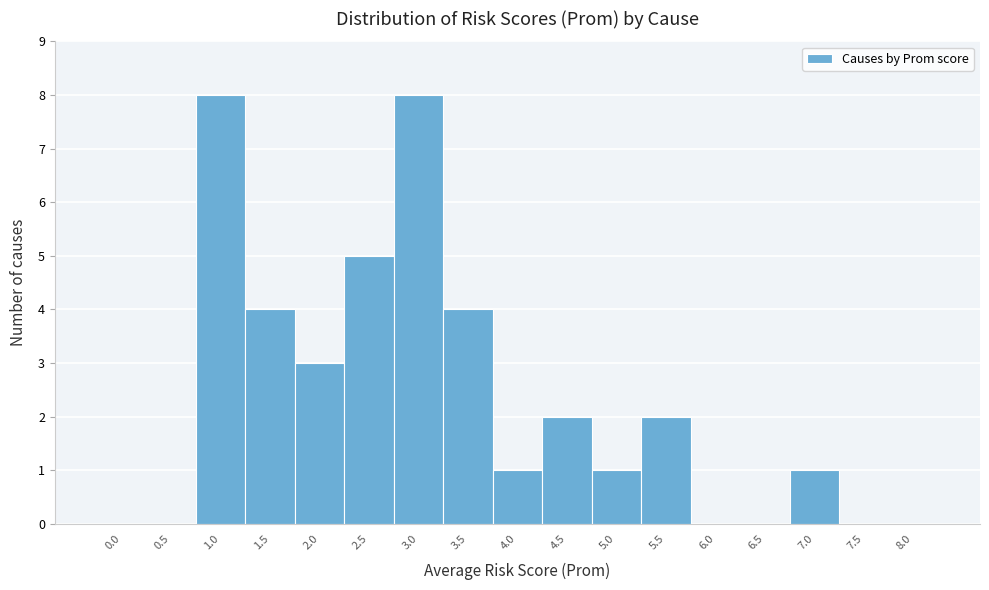

Reading left to right, list all the values displayed in this chart.

0.0=0	0.5=0	1.0=8	1.5=4	2.0=3	2.5=5	3.0=8	3.5=4	4.0=1	4.5=2	5.0=1	5.5=2	6.0=0	6.5=0	7.0=1	7.5=0	8.0=0